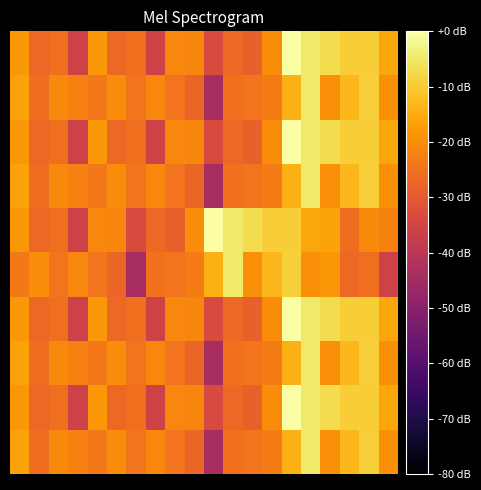

What is the minimum value shown in the chart?

-43.8